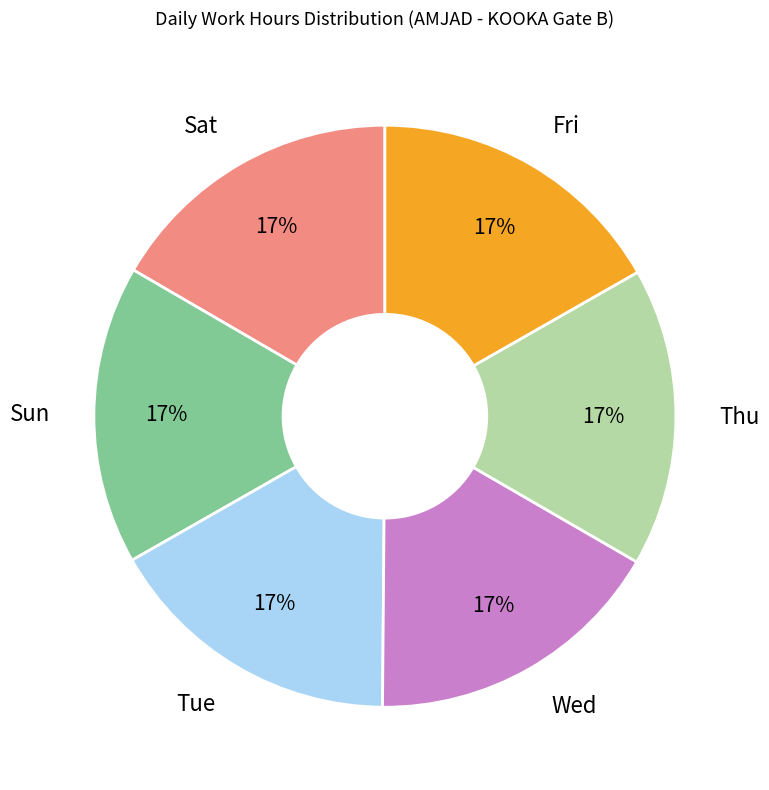

To the nearest percent, what is the combined percentage of Thu and Sun?

33%